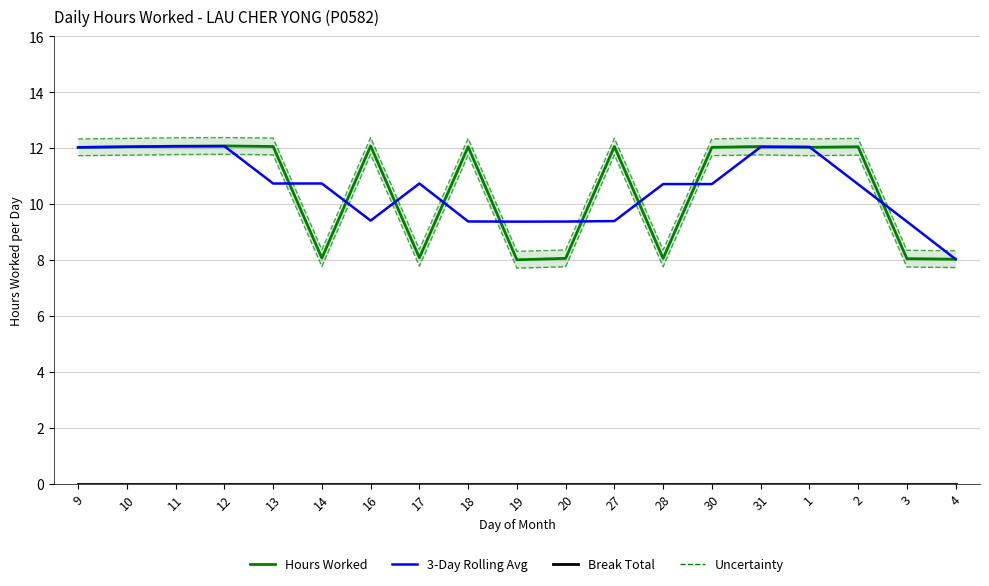

Rank the categories by Hours Worked value from highest to lowest.

12, 16, 11, 13, 27, 31, 10, 18, 2, 9, 30, 1, 17, 14, 20, 28, 3, 4, 19